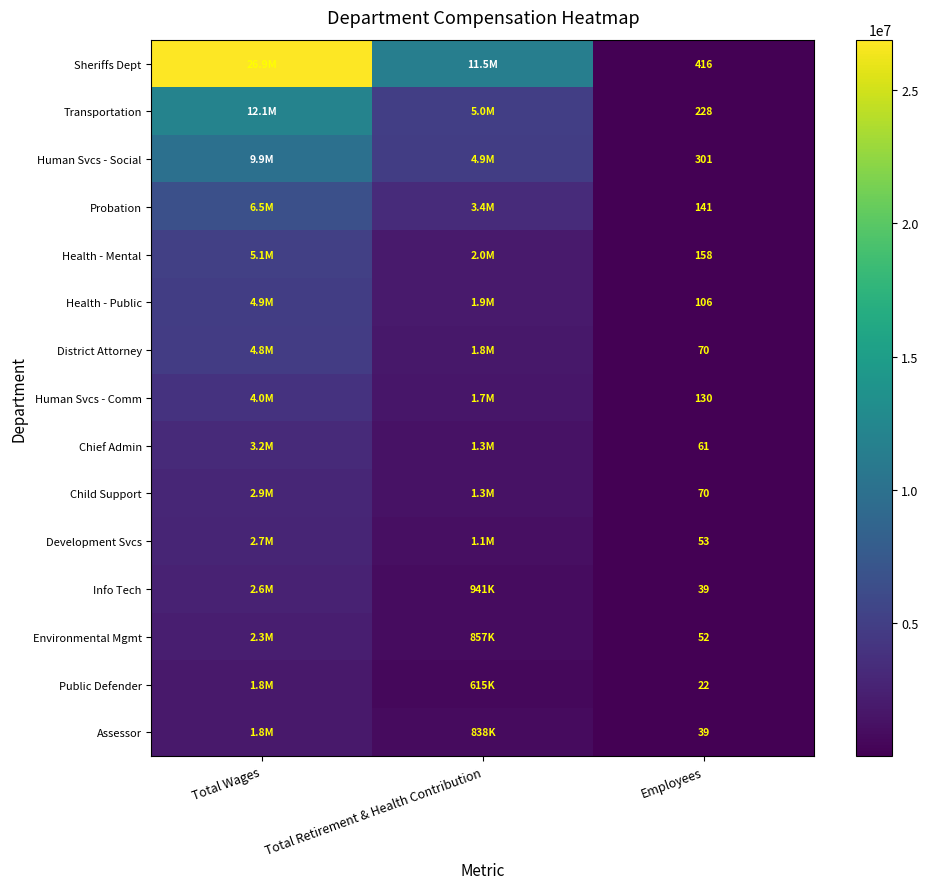

What is the spread (max minus min) of values at Employees?

394